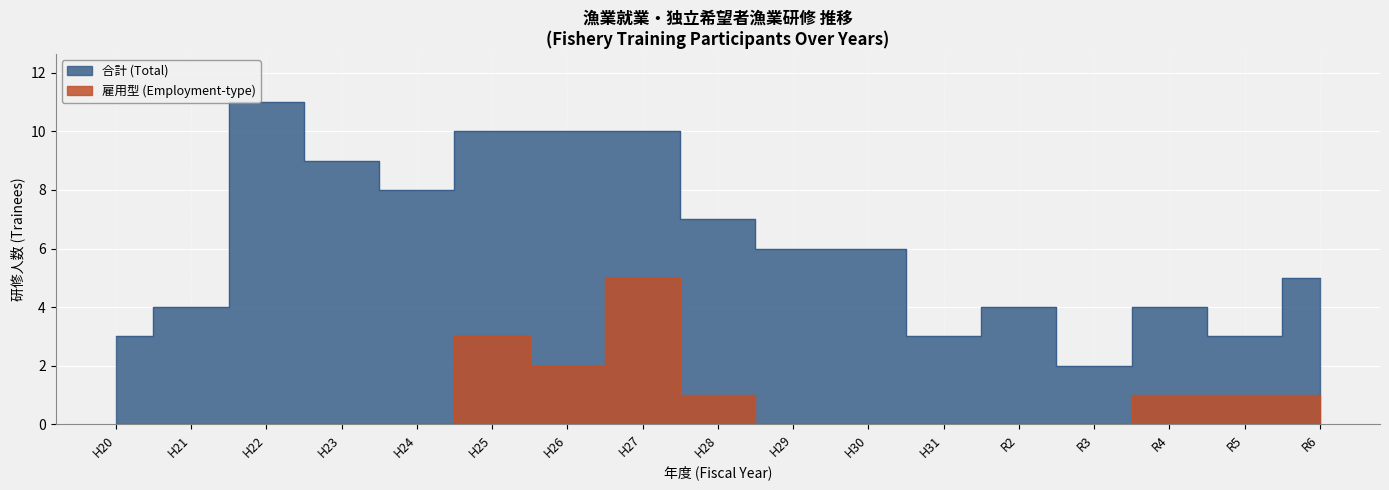

How many data points in 合計 (Total) are above 6?

7